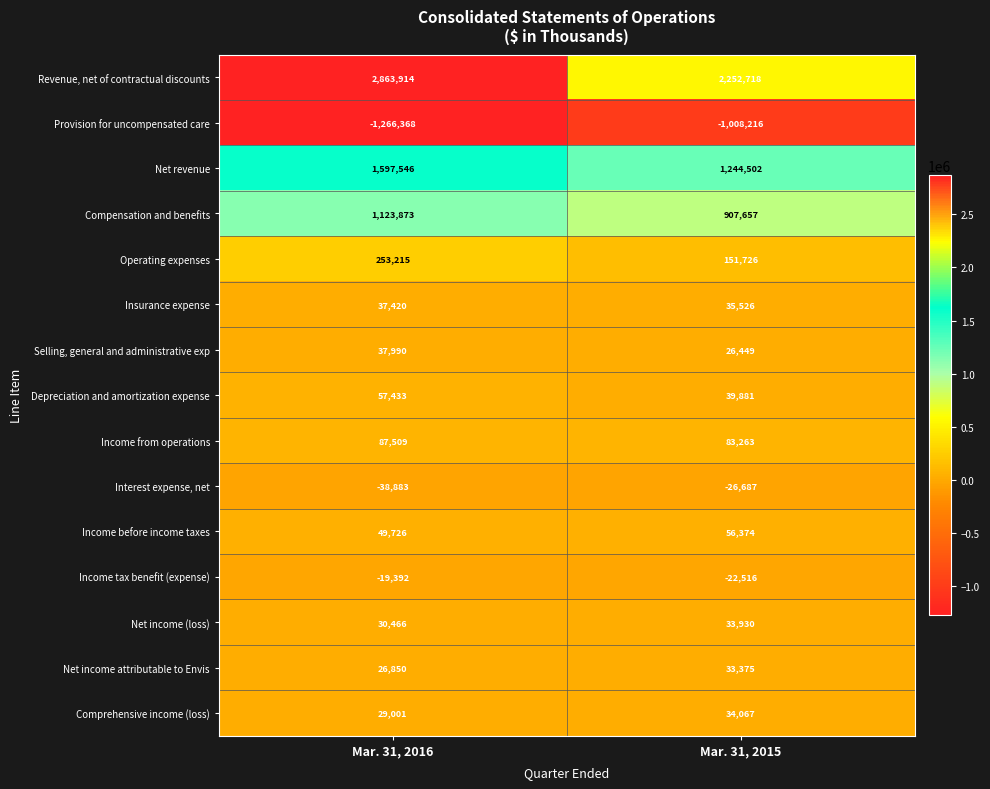

At which category is the sum across all series the highest?

Mar. 31, 2016